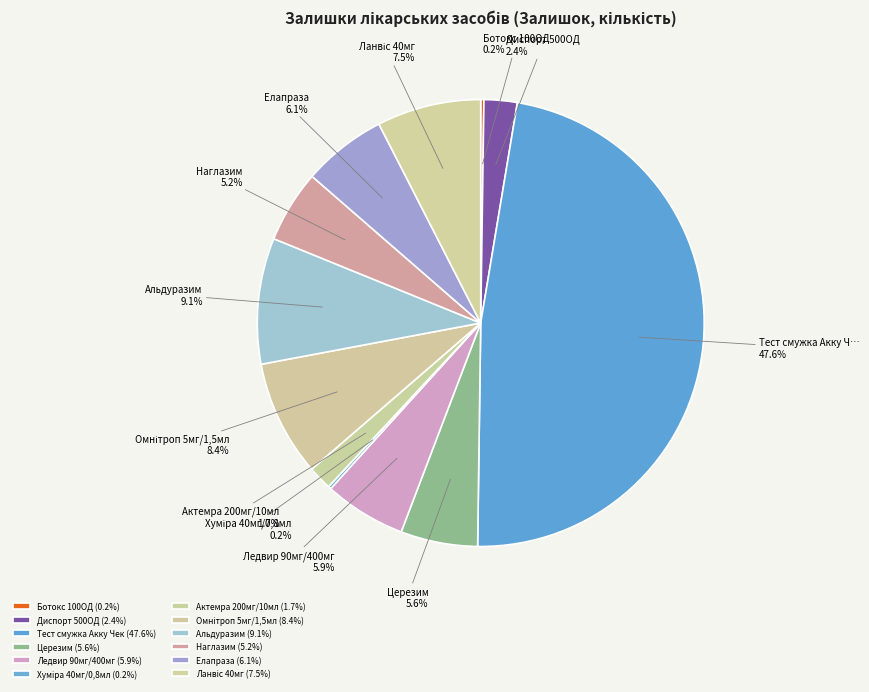

True or false: Диспорт 500ОД accounts for 16% of the total.

False